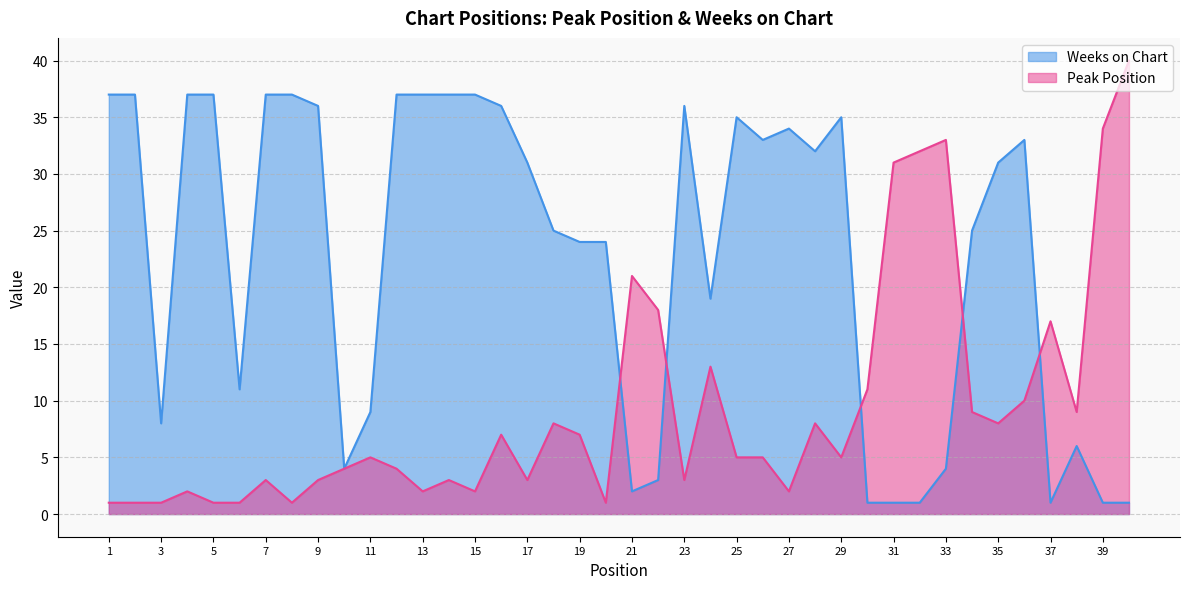

What is the value of the Peak Position point at the 23rd from the left?

3